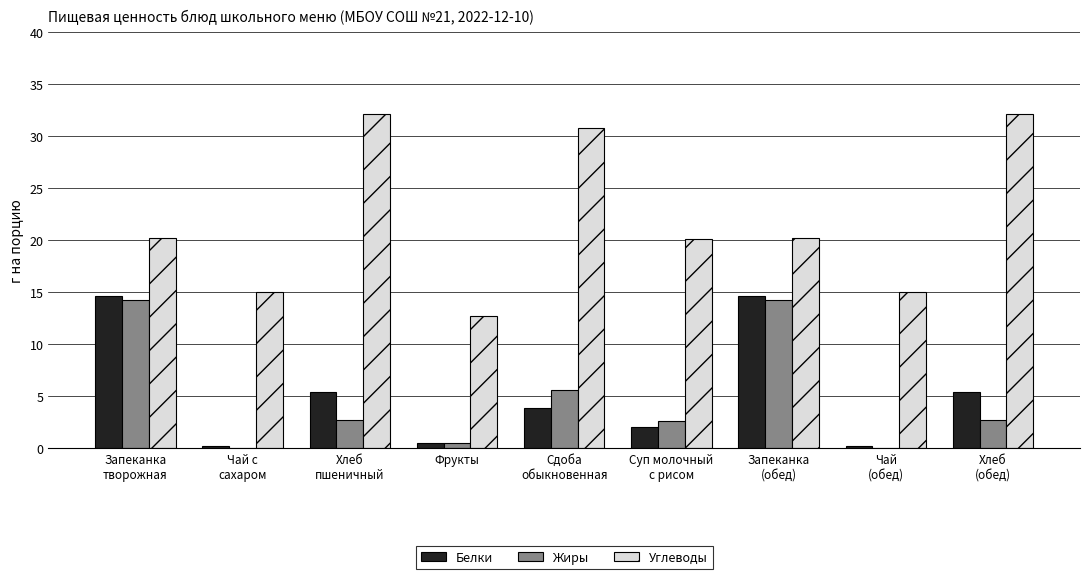

What is the sum of all Жиры values?

42.8